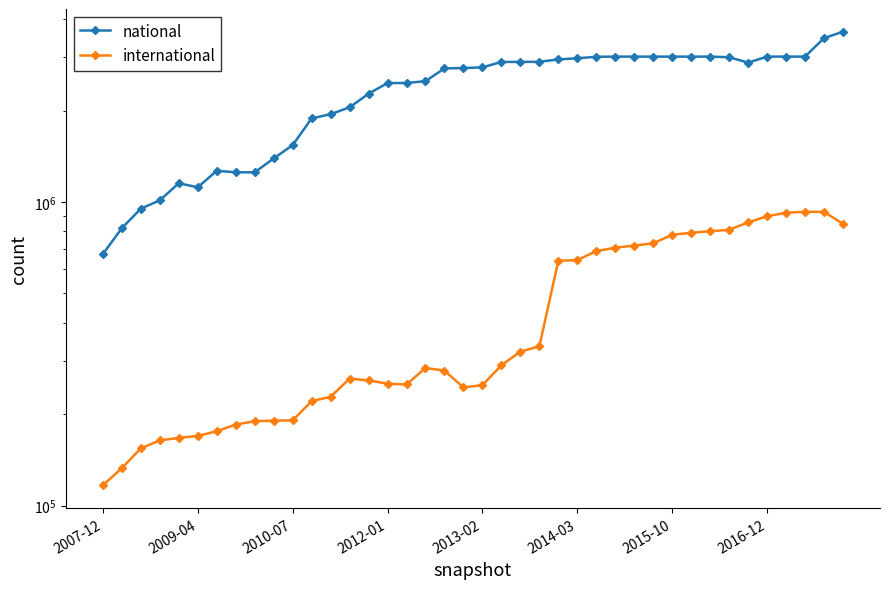

Does the chart have visible grid lines?

No